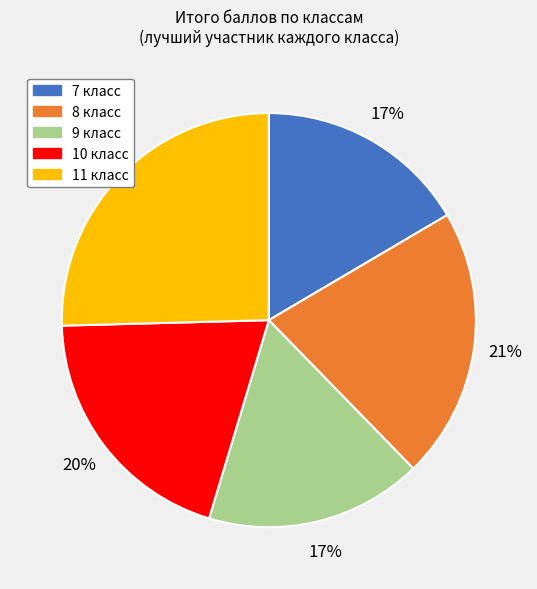

Which category has the biggest portion of the pie?

11 класс